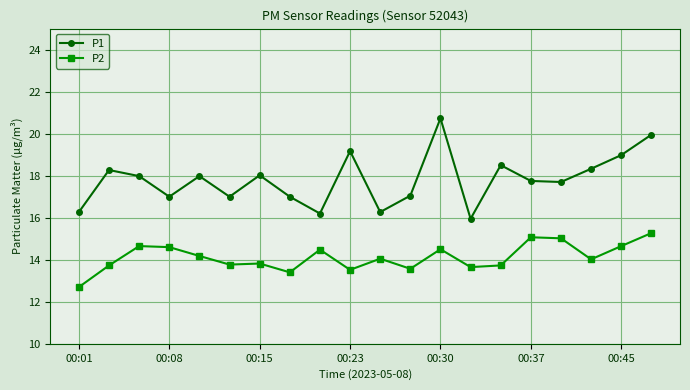

What is the smallest value displayed?

12.7